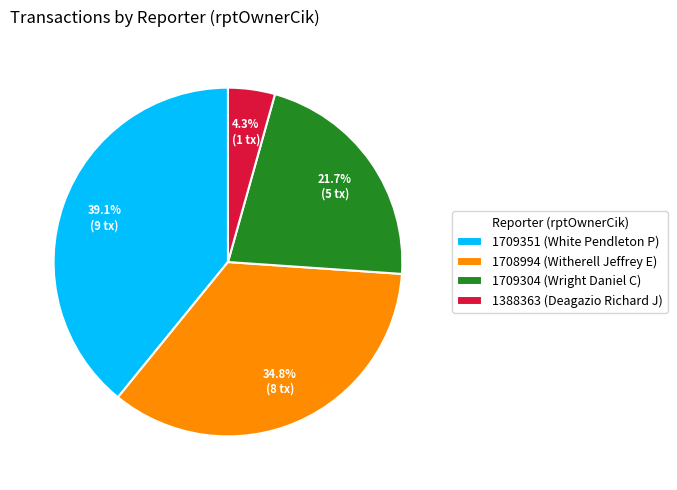

Which category has the smallest portion of the pie?

1388363 (Deagazio Richard J)